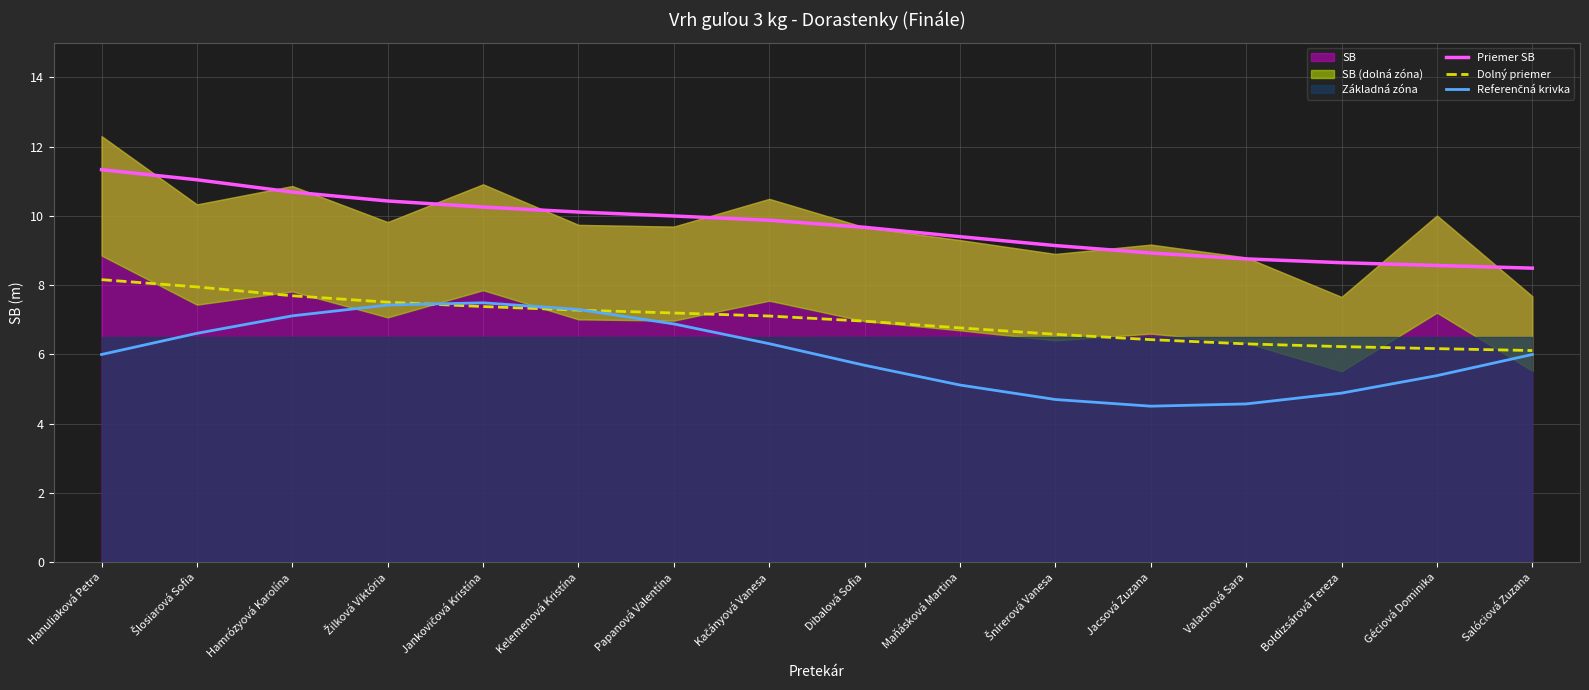

Which series changed the most between Hanuliaková Petra and Jankovičová Kristína?

Referenčná krivka